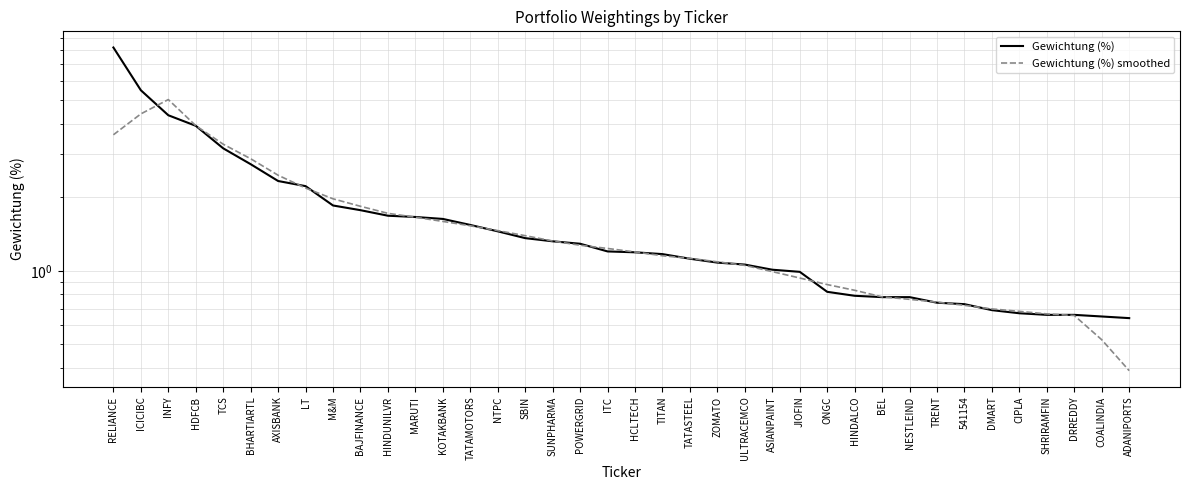

Is it true that Gewichtung (%) equals 5.9 at INFY?

False